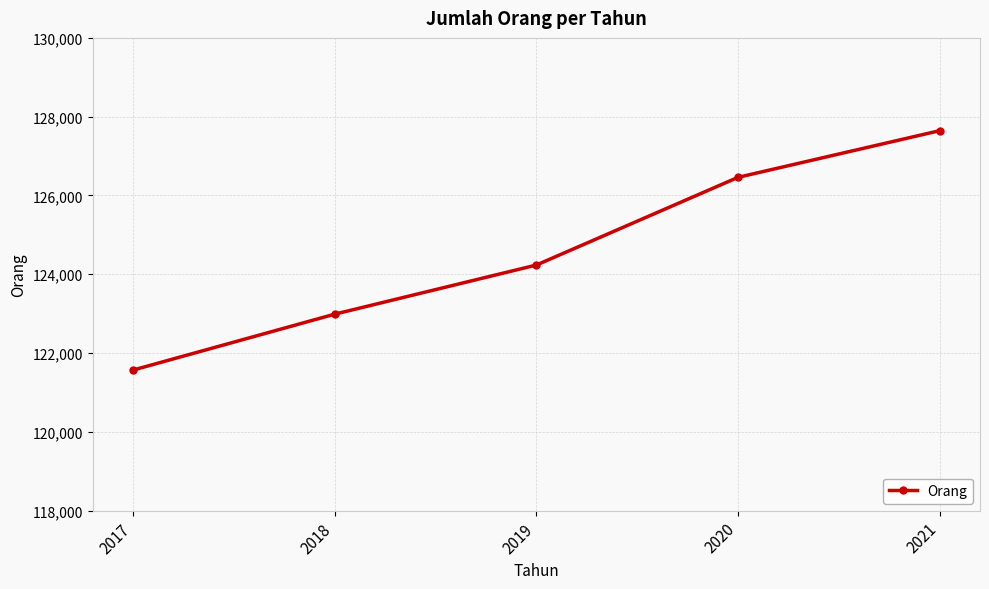

What is the minimum value shown in the chart?

121568